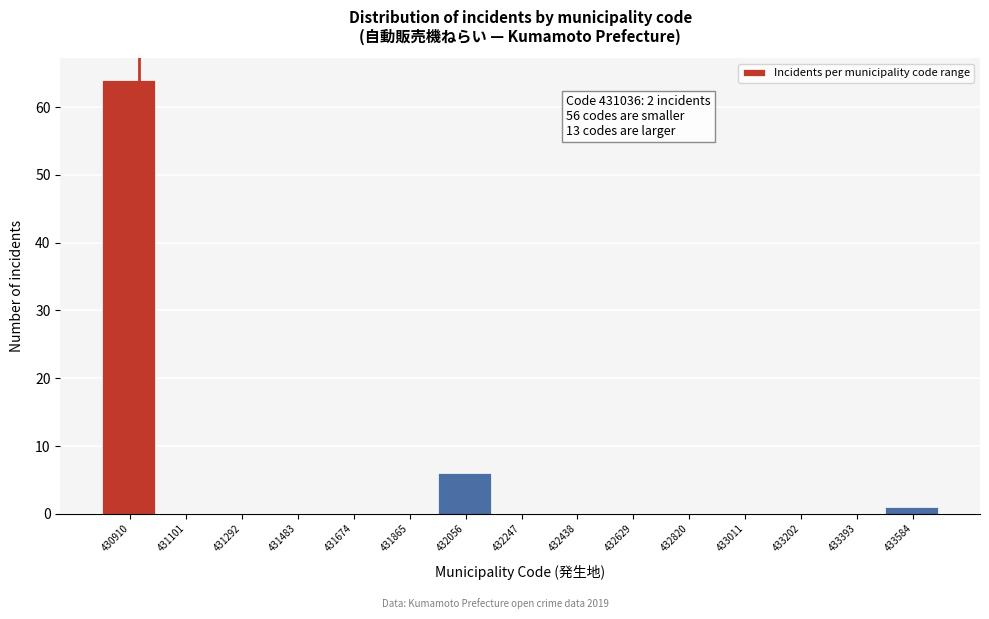

Reading left to right, transcribe all the data shown in this chart.

430910=64	431101=0	431292=0	431483=0	431674=0	431865=0	432056=6	432247=0	432438=0	432629=0	432820=0	433011=0	433202=0	433393=0	433584=1